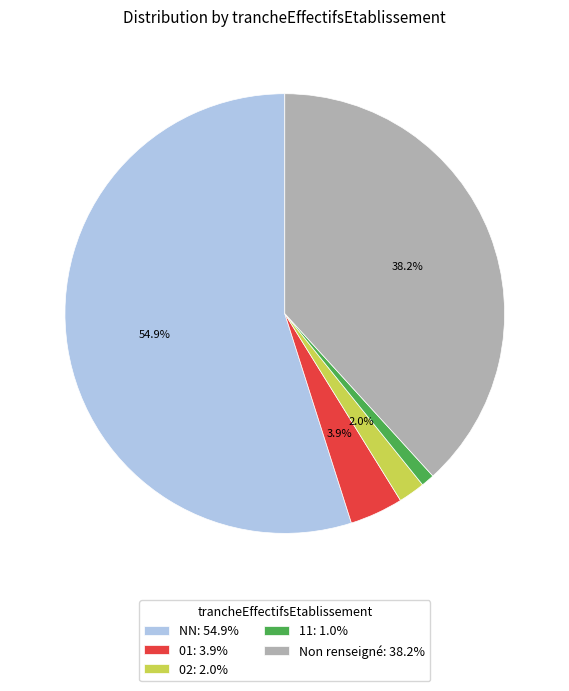

Combined, do NN: 54.9% and Non renseigné: 38.2% account for over 50%?

Yes